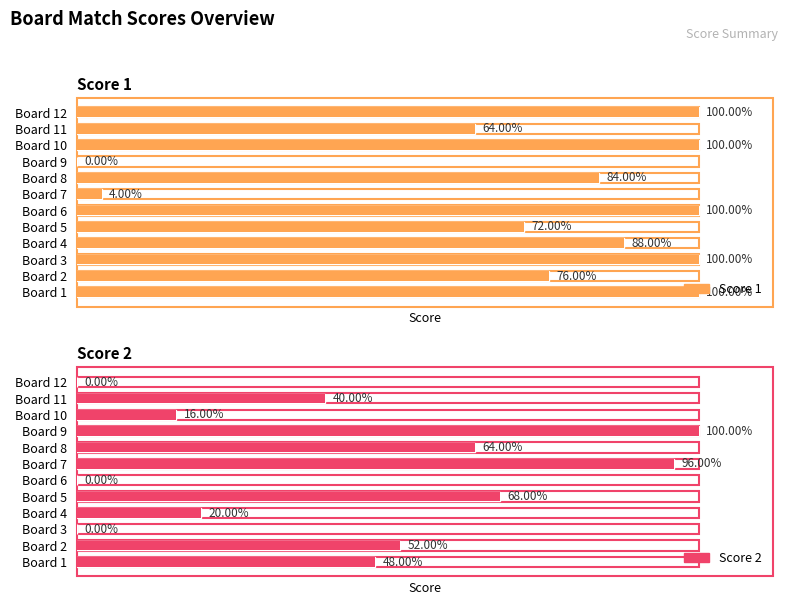

What is the value of the Score 1 bar at the 5th from the left?

18